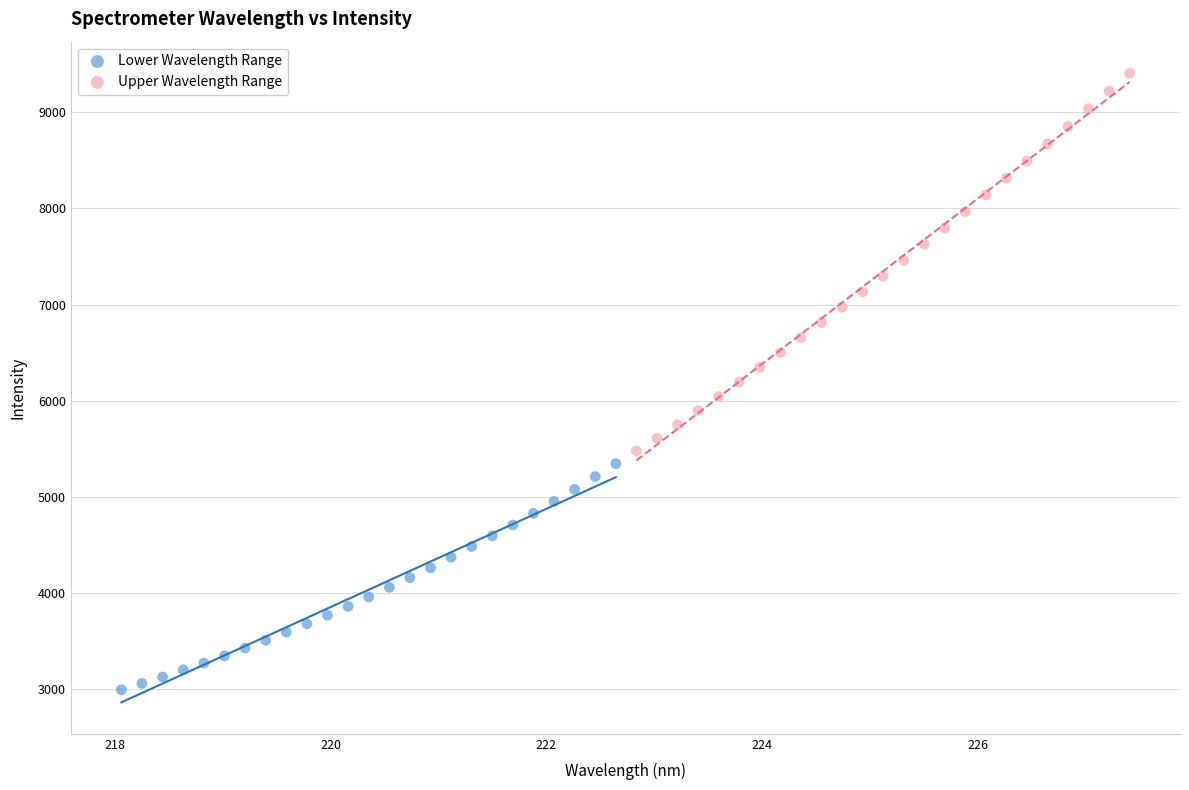

Which series has the widest spread of Y values?

Upper Wavelength Range